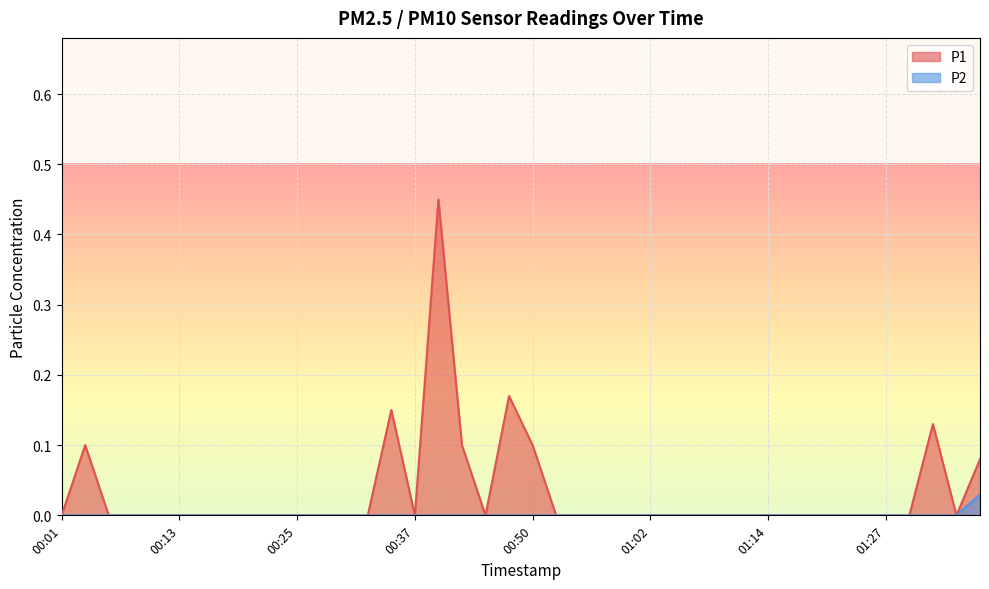

True or false: P1 and P2 cross at least once.

False